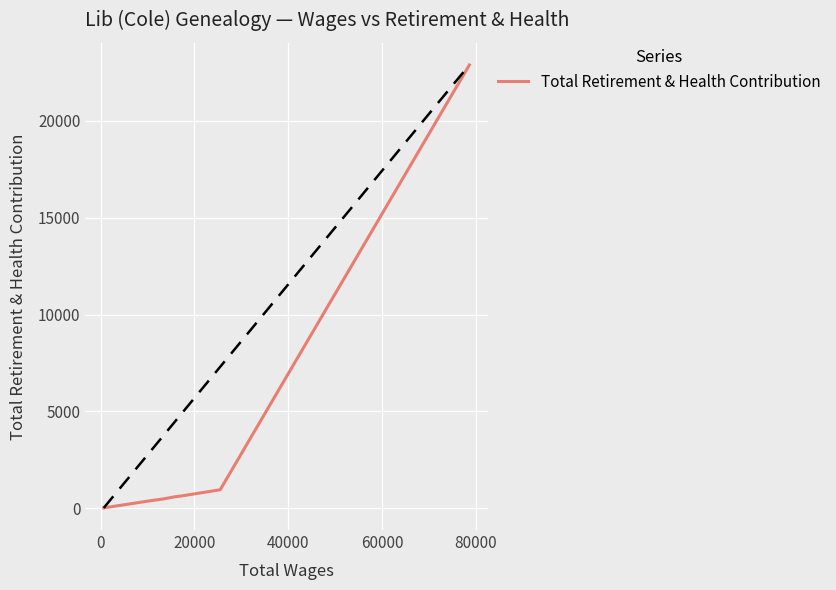

What is the greatest value displayed?

22883